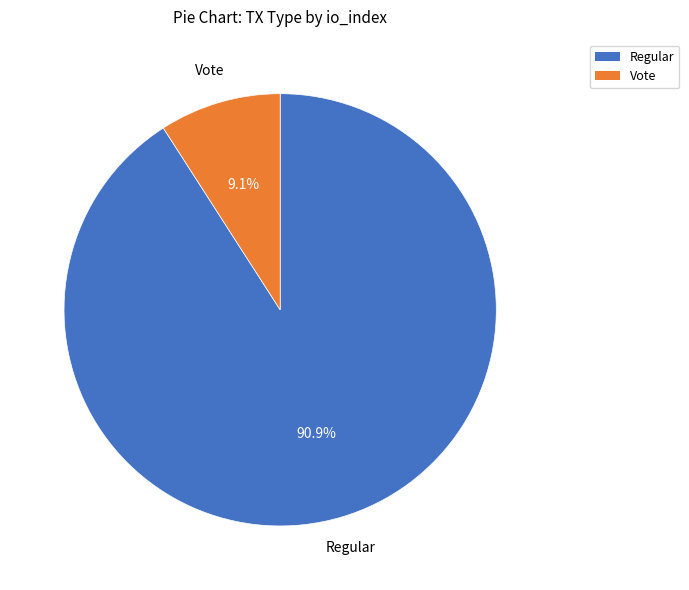

Count the number of slices in the pie.

2